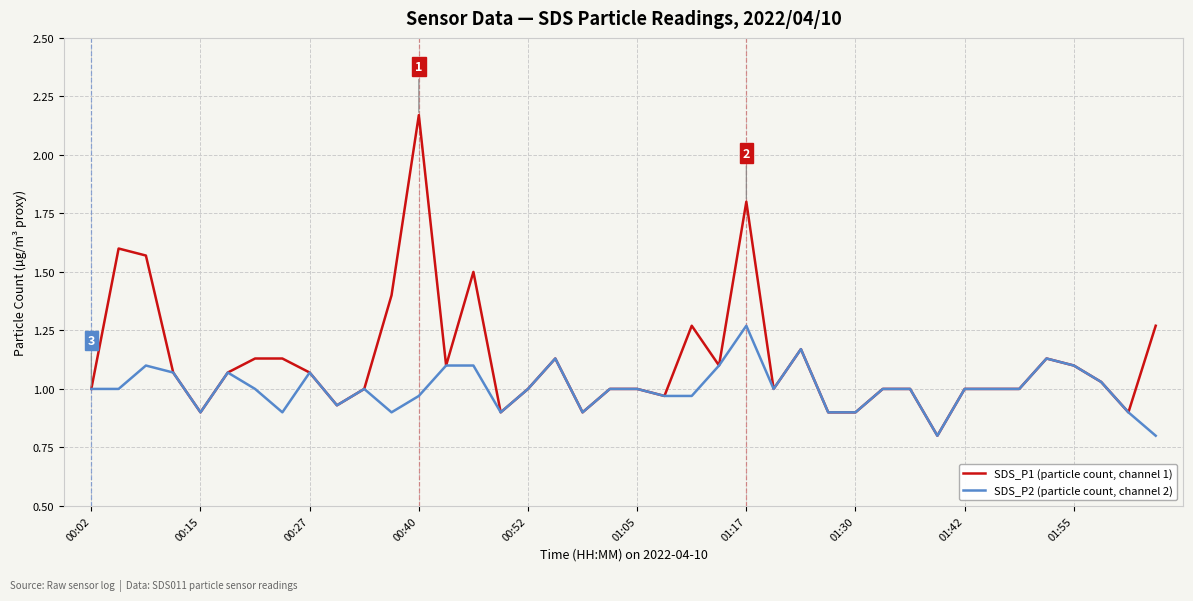

What is the smallest value displayed?

0.8